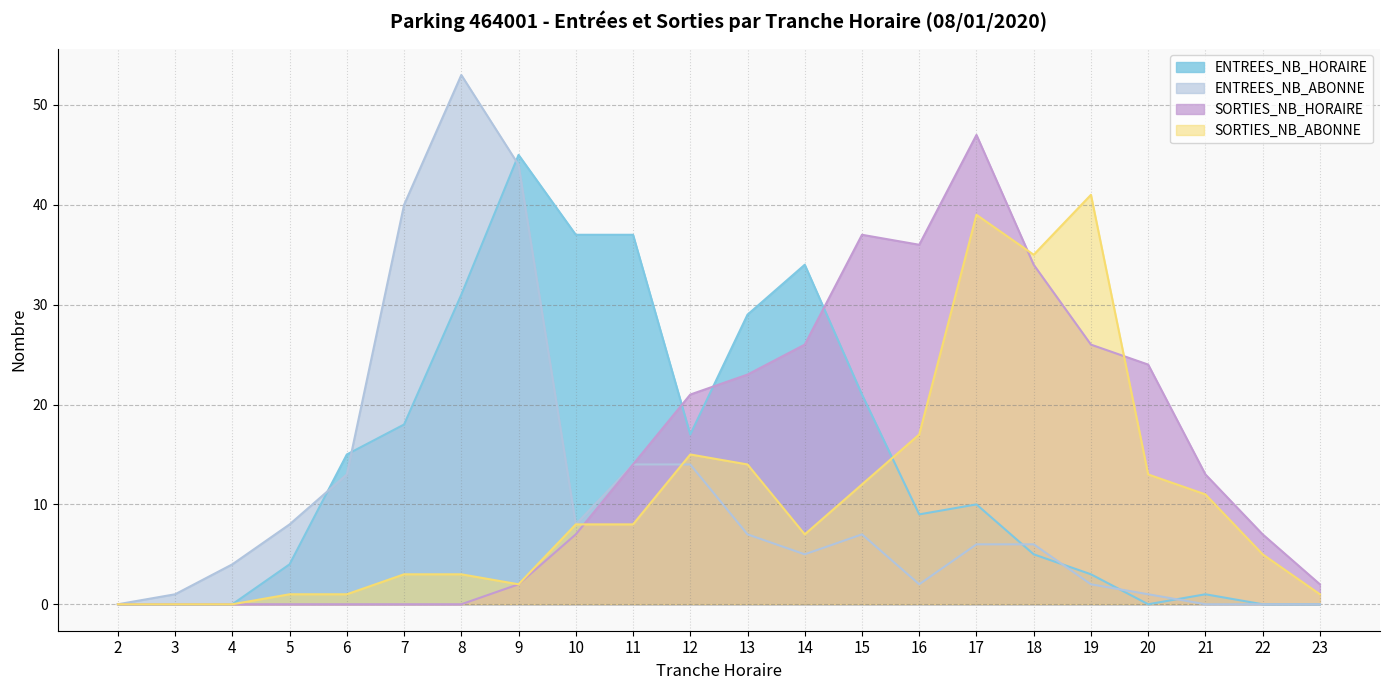

What is the greatest value displayed?

53